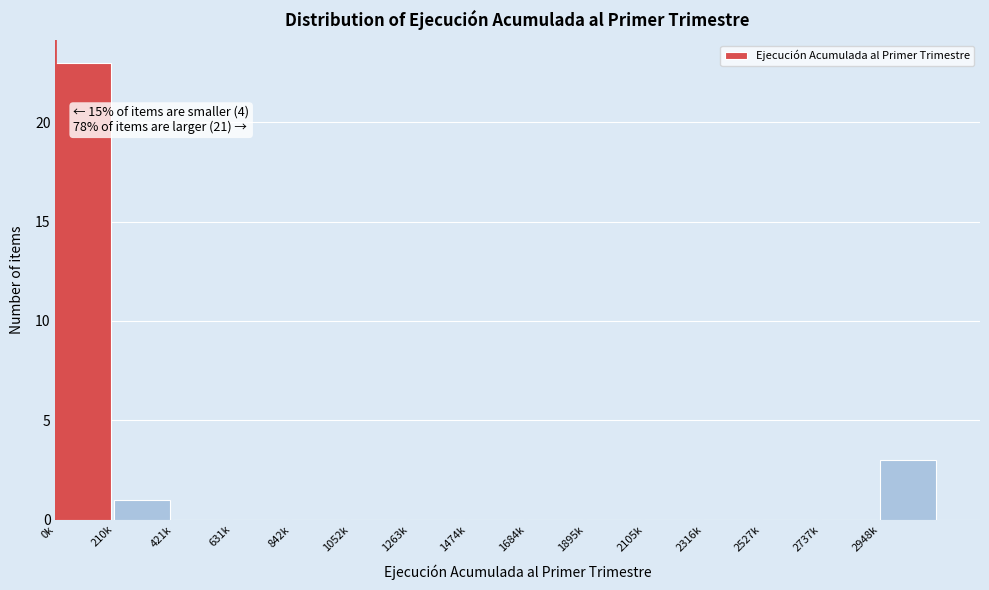

Reading left to right, what are all the values shown in this chart?

0k=23	210k=1	421k=0	631k=0	842k=0	1052k=0	1263k=0	1474k=0	1684k=0	1895k=0	2105k=0	2316k=0	2527k=0	2737k=0	2948k=3